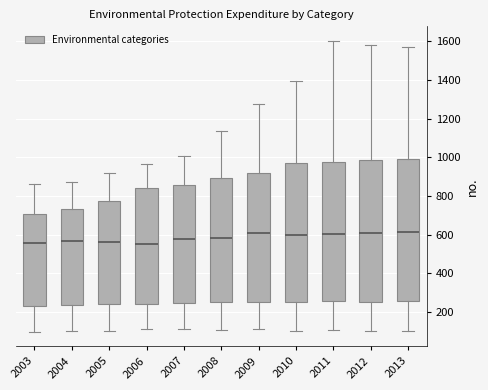

Reading left to right, read every box against the y-axis: the position of its median line, the range the box covers, and the ends of its whiskers. The values are not printed on the chart, so give them approximately, as read against the axis.

2003: median 560, box 240 to 700, whiskers 100 to 860
2004: median 560, box 240 to 740, whiskers 100 to 880
2005: median 560, box 240 to 780, whiskers 100 to 920
2006: median 560, box 240 to 840, whiskers 120 to 960
2007: median 580, box 240 to 860, whiskers 120 to 1000
2008: median 580, box 260 to 900, whiskers 100 to 1140
2009: median 600, box 260 to 920, whiskers 120 to 1280
2010: median 600, box 260 to 960, whiskers 100 to 1400
2011: median 600, box 260 to 980, whiskers 100 to 1600
2012: median 600, box 260 to 980, whiskers 100 to 1580
2013: median 620, box 260 to 1000, whiskers 100 to 1560